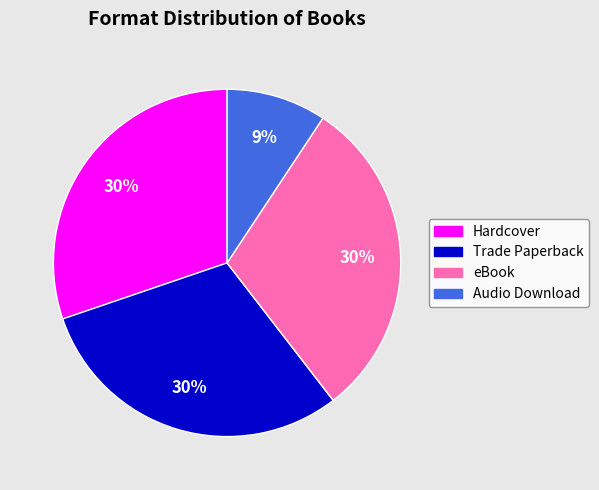

How many segments does this pie chart have?

4